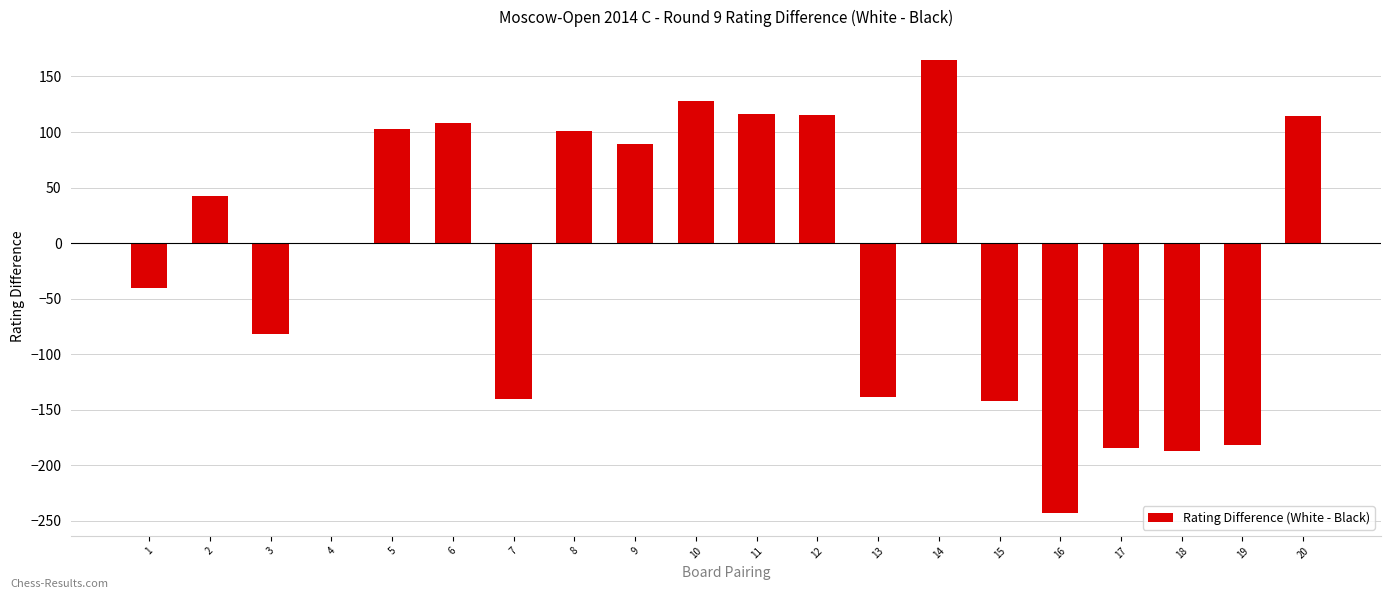

What is the sum of all values?

-257